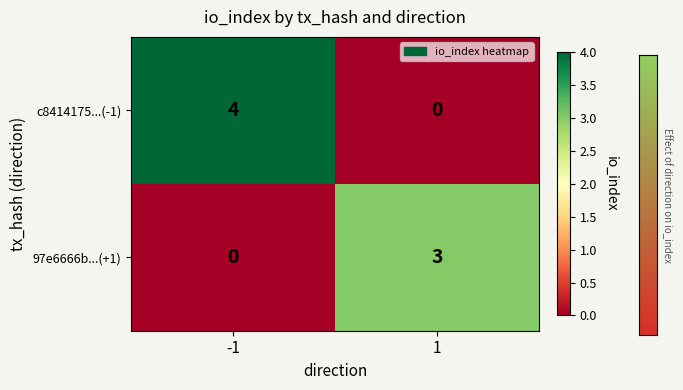

What is the total value across all series at -1?

4